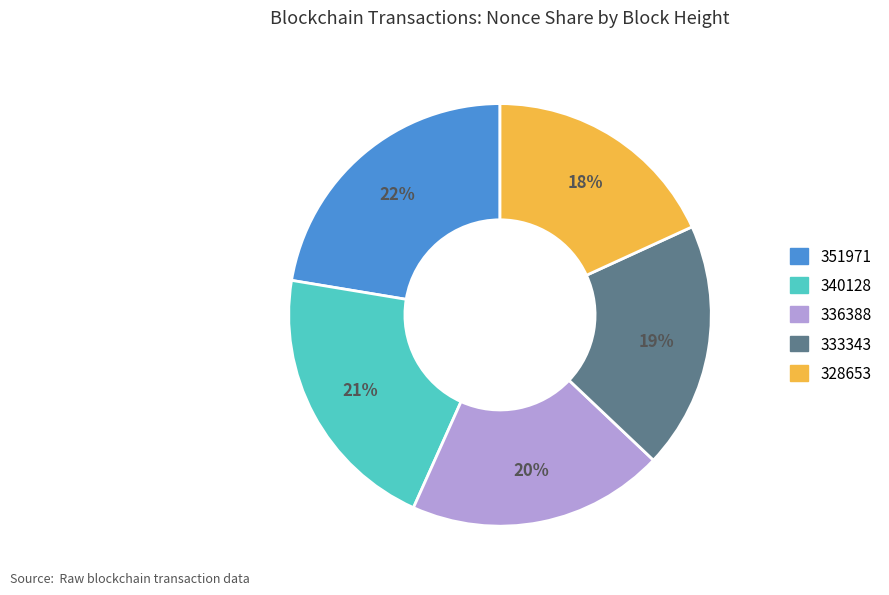

Does any single category account for the majority?

No